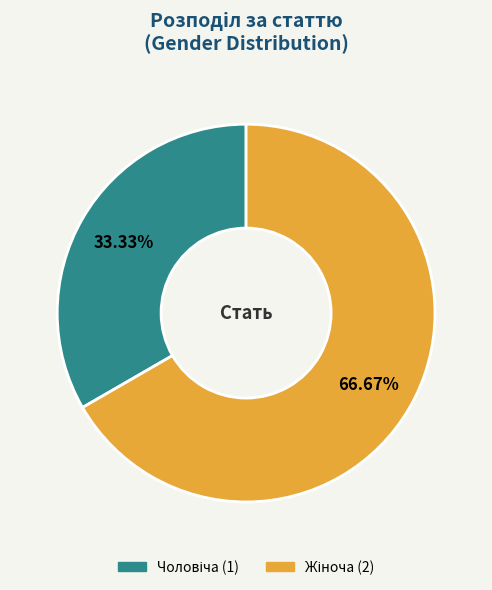

Is there a majority slice in this chart?

Yes